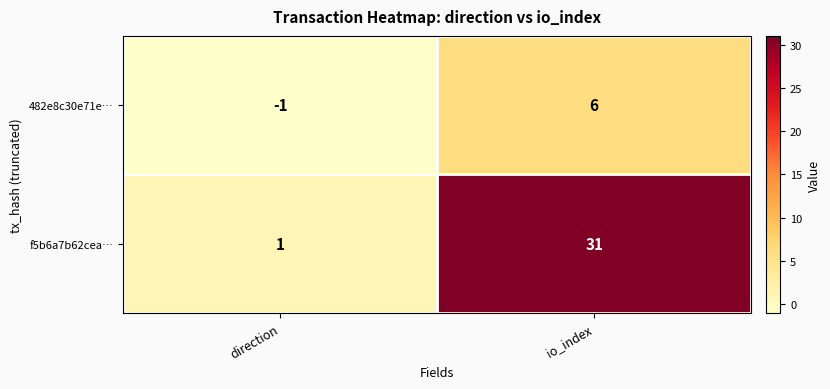

How many series are shown in this chart?

2